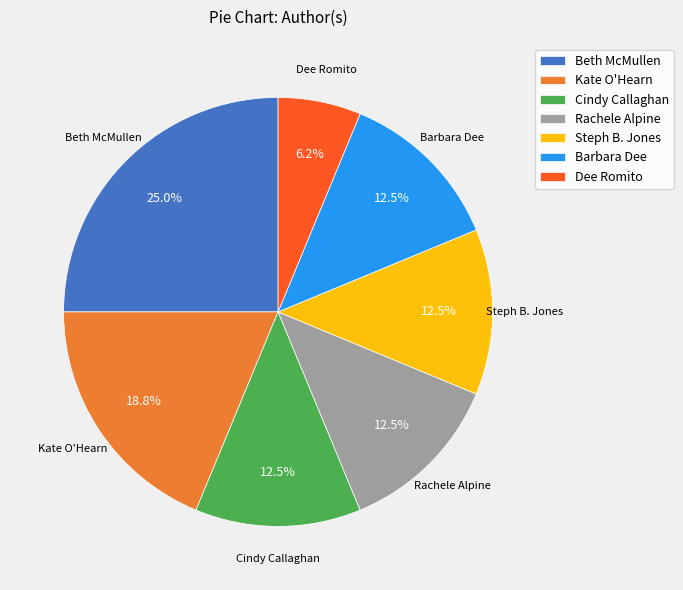

Count the number of slices in the pie.

7